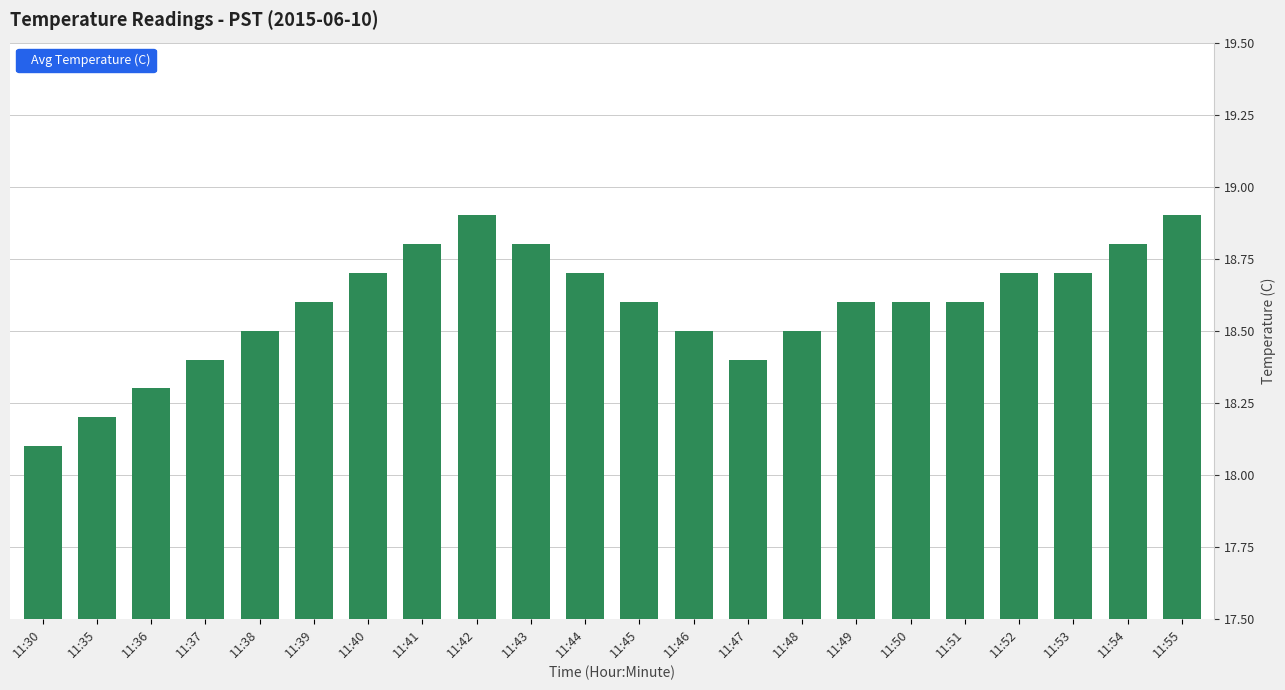

What is the value of the 19th bar from the left?

18.7